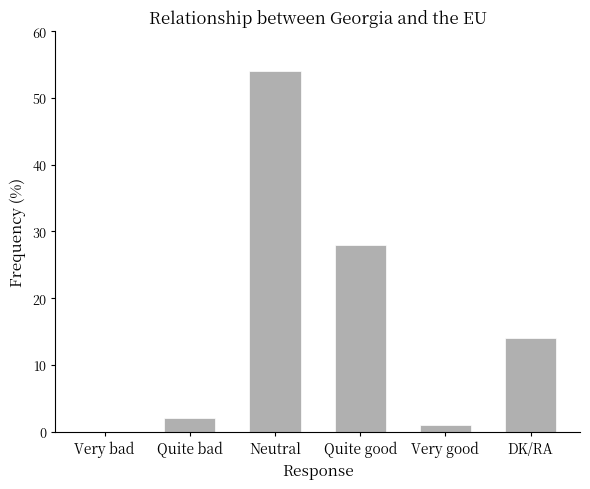

What is the change in value from Neutral to DK/RA?

-40